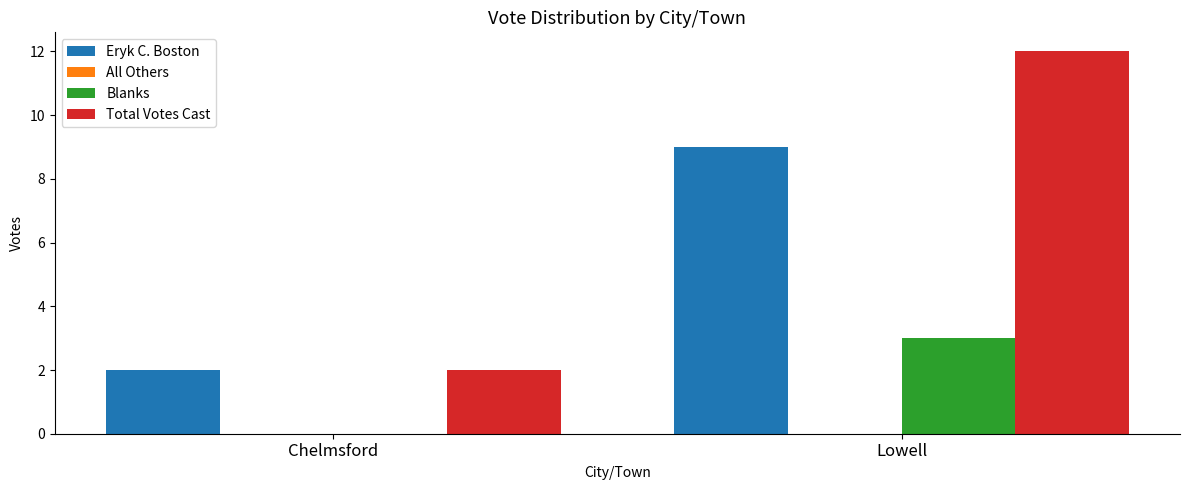

Which series changed the most between Chelmsford and Lowell?

Total Votes Cast